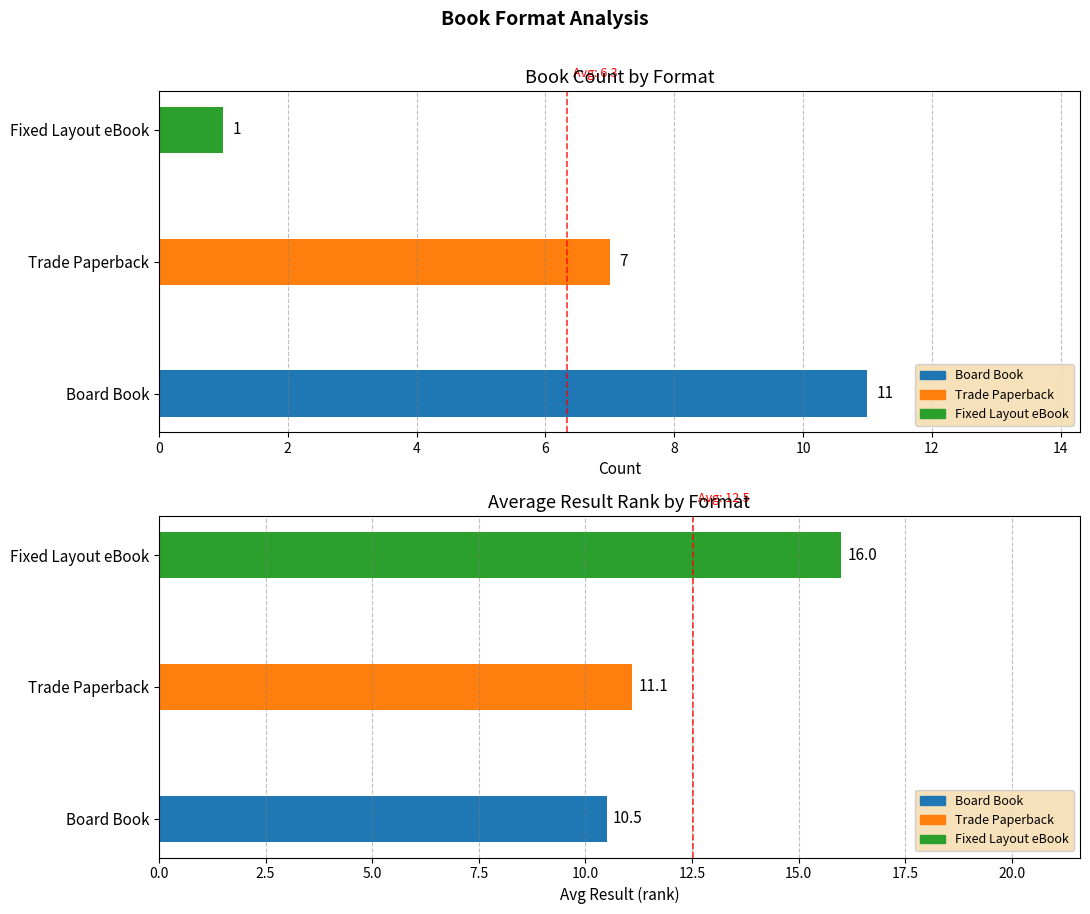

Rank the series by their maximum value, from lowest to highest.

Count, Avg Result